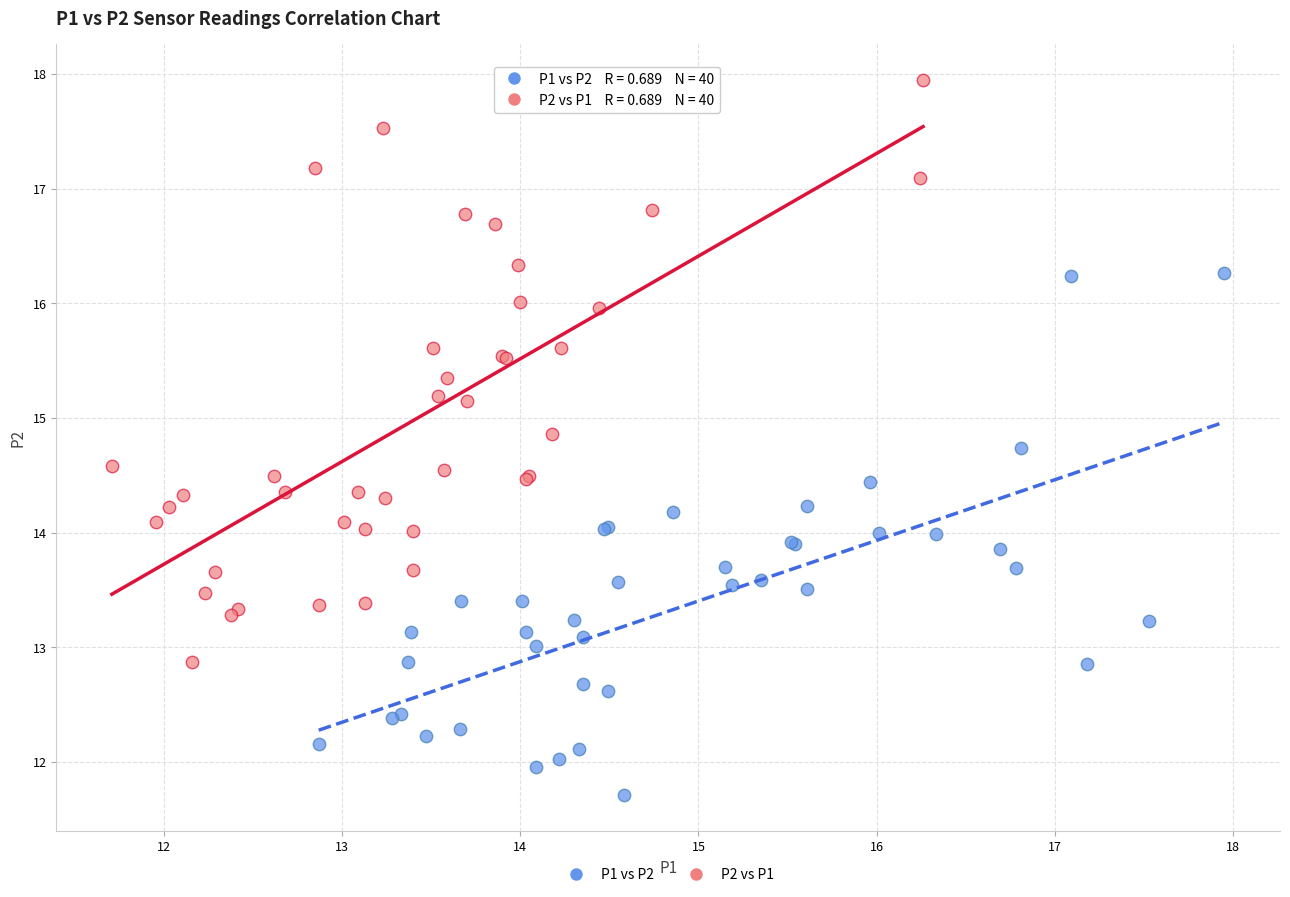

Which series contains the highest Y value?

P2 vs P1